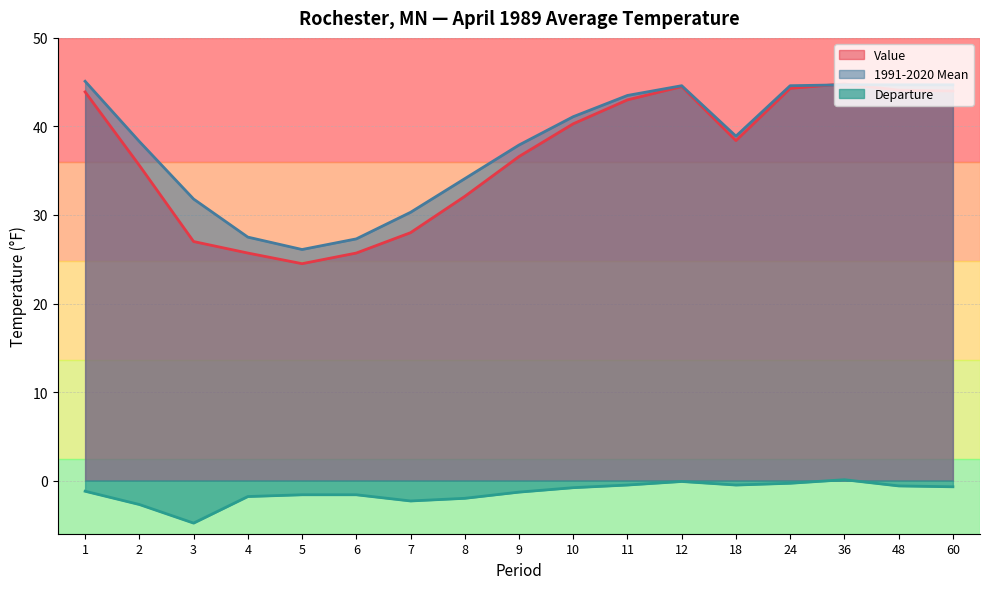

Between 2 and 9, which series saw the biggest shift?

Departure